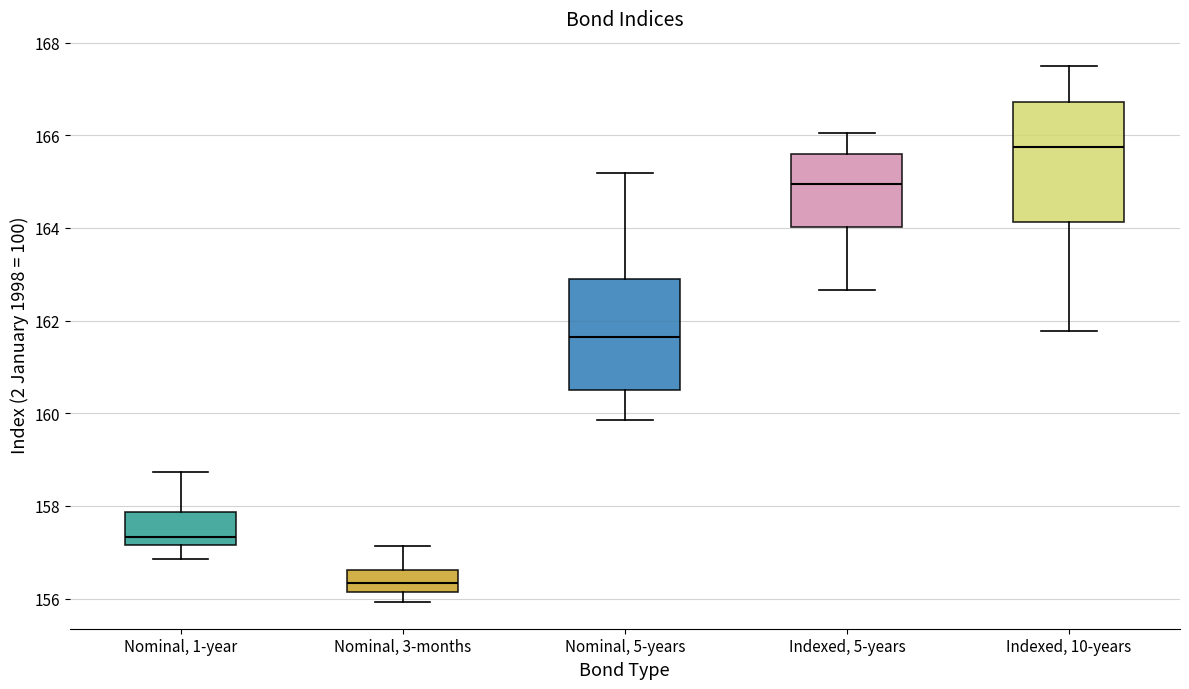

Reading left to right, transcribe this box plot: for each box, give where its median line is, the range the box spans, and where its two whiskers end, as read against the y-axis. The values are not printed on the chart, so give them approximately, as read against the axis.

Nominal, 1-year: median 157.4, box 157.2 to 157.8, whiskers 156.8 to 158.8
Nominal, 3-months: median 156.4, box 156.2 to 156.6, whiskers 156.0 to 157.2
Nominal, 5-years: median 161.6, box 160.6 to 163.0, whiskers 159.8 to 165.2
Indexed, 5-years: median 165.0, box 164.0 to 165.6, whiskers 162.6 to 166.0
Indexed, 10-years: median 165.8, box 164.2 to 166.8, whiskers 161.8 to 167.6